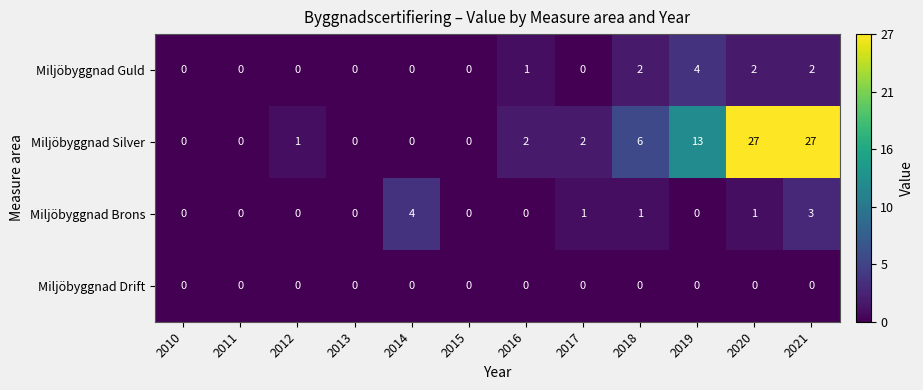

Which series changed the most between 2010 and 2014?

Miljöbyggnad Brons